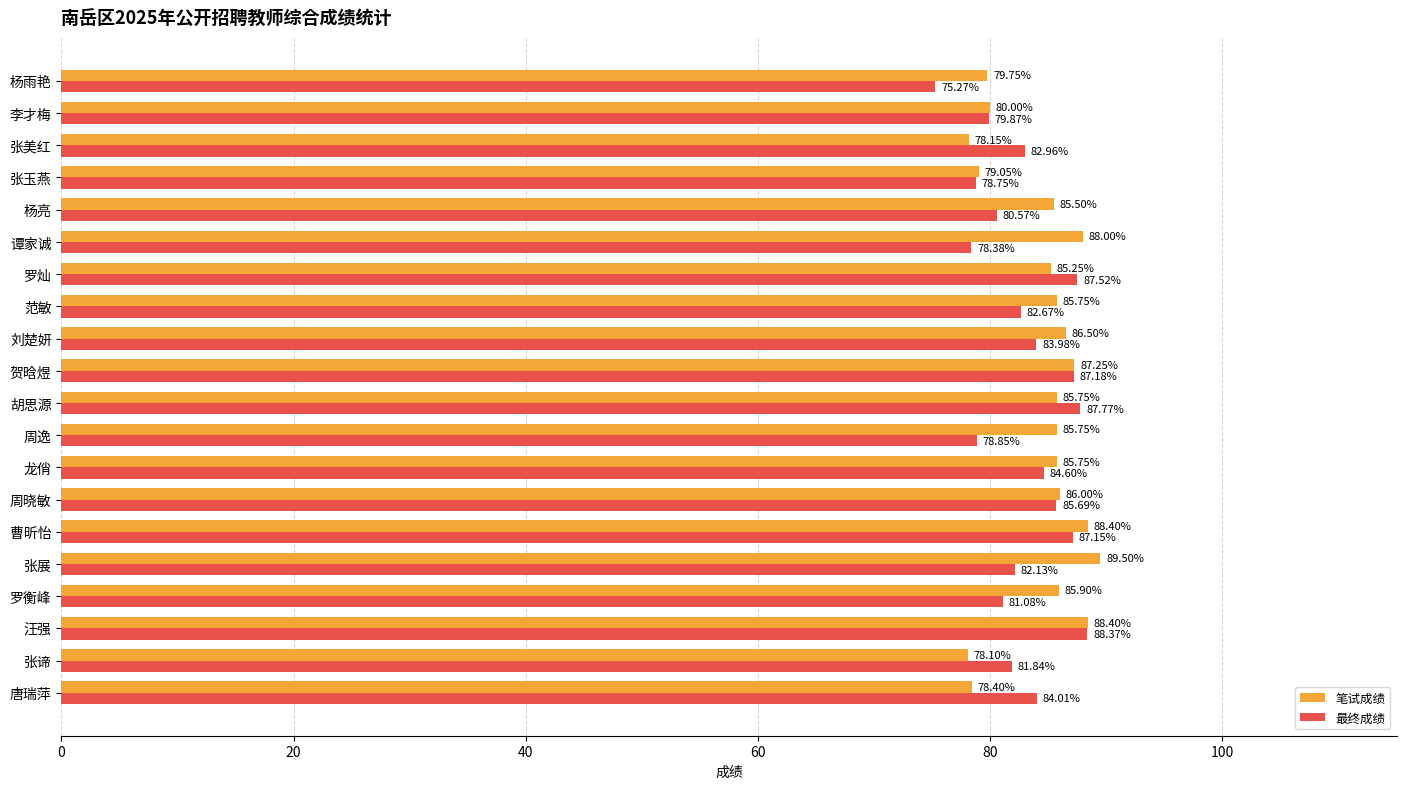

Between 贺晗煜 and 谭家诚, which series saw the biggest shift?

最终成绩